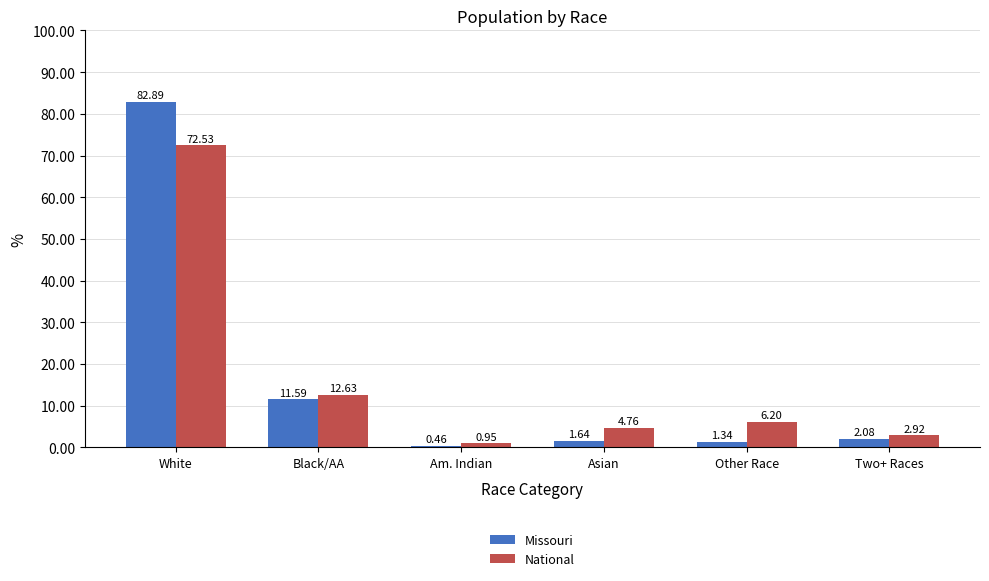

List the labels in order of Missouri value, largest first.

White, Black/AA, Two+ Races, Asian, Other Race, Am. Indian